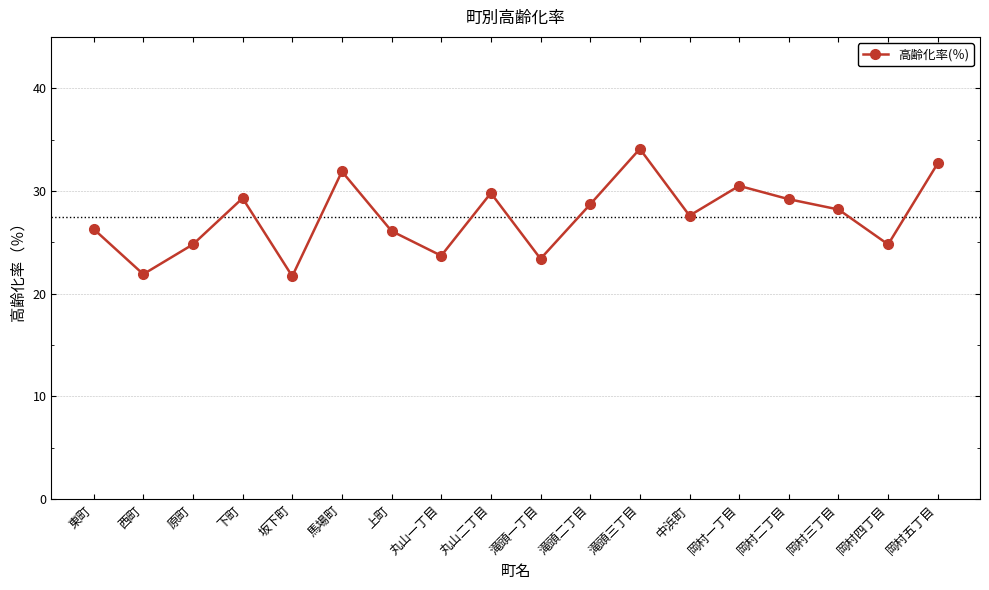

What is the label of the 15th point from the left?

岡村二丁目